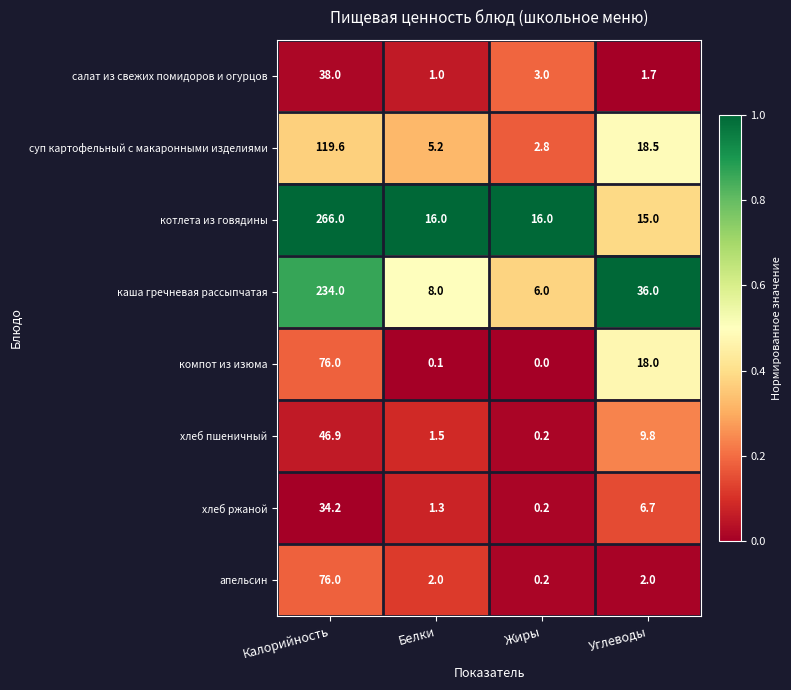

What is the average value of the каша гречневая рассыпчатая series?

71.0